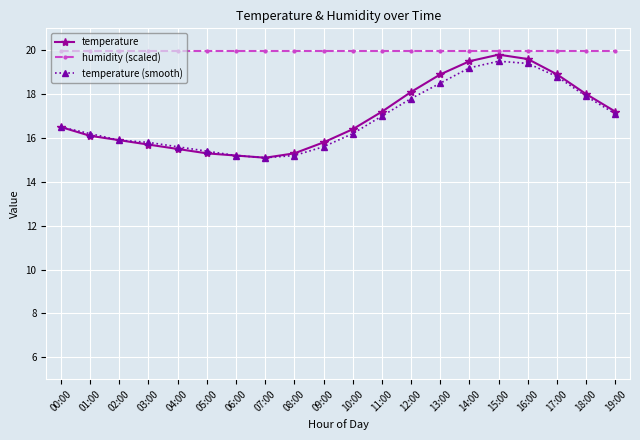

Which series changed the most between 14:00 and 17:00?

temperature